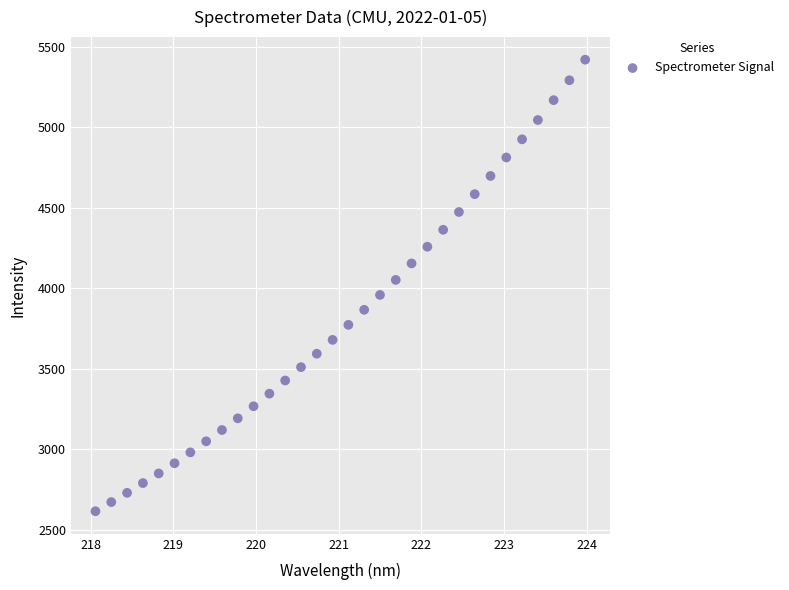

What is the range of Y values (max minus min)?

2806.2